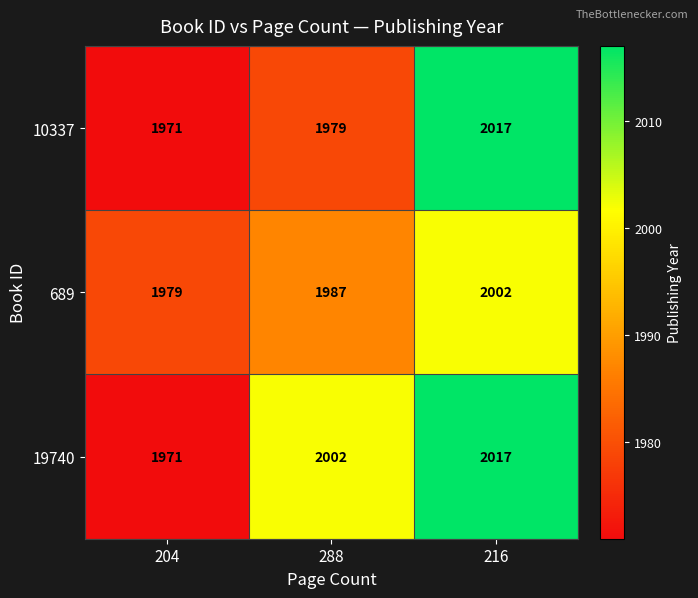

What is the total value across all series at 288?

5968